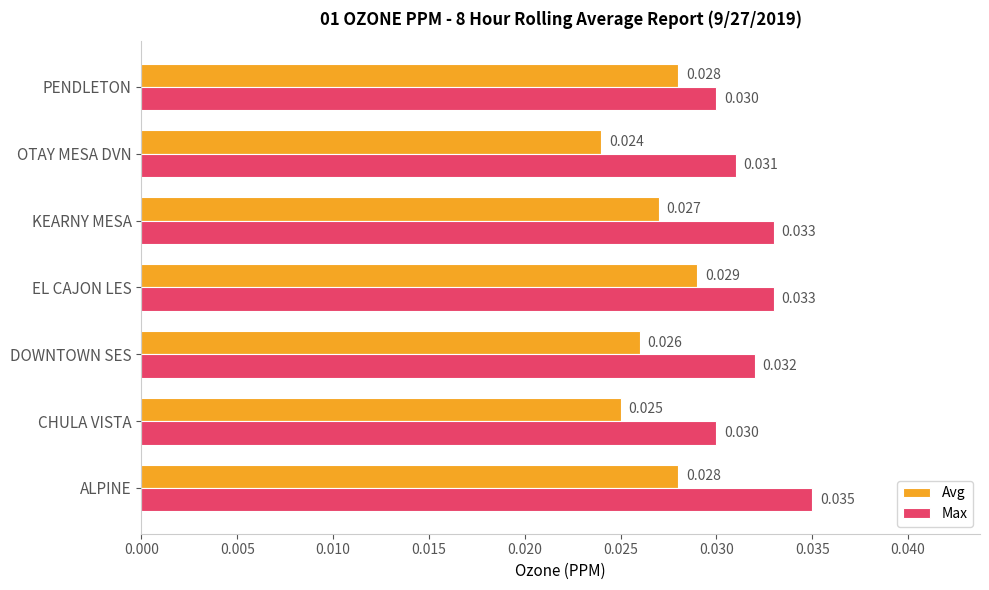

At which category is the sum across all series the highest?

ALPINE